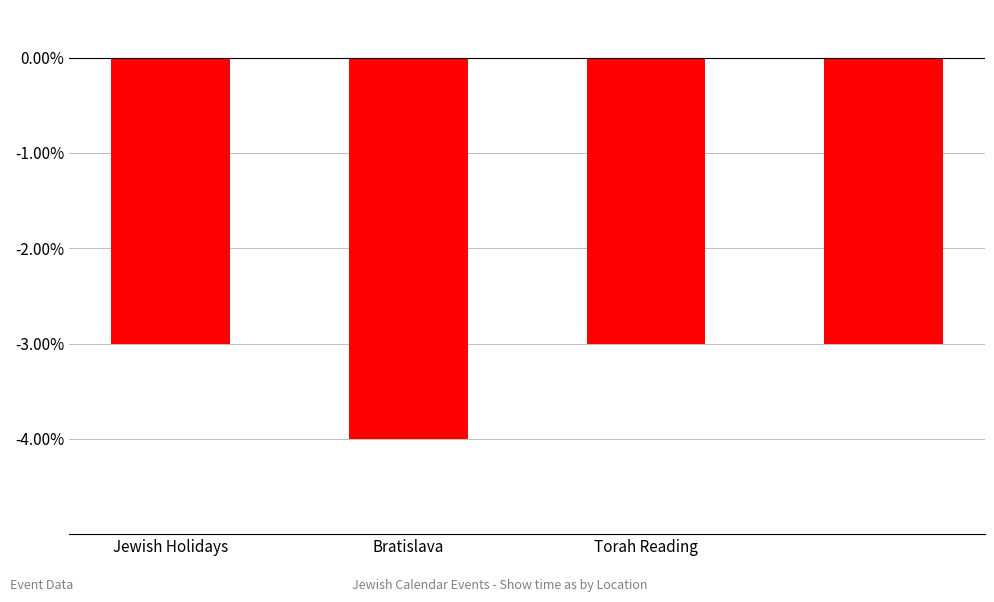

What is the value of the 4th bar from the left?

-3